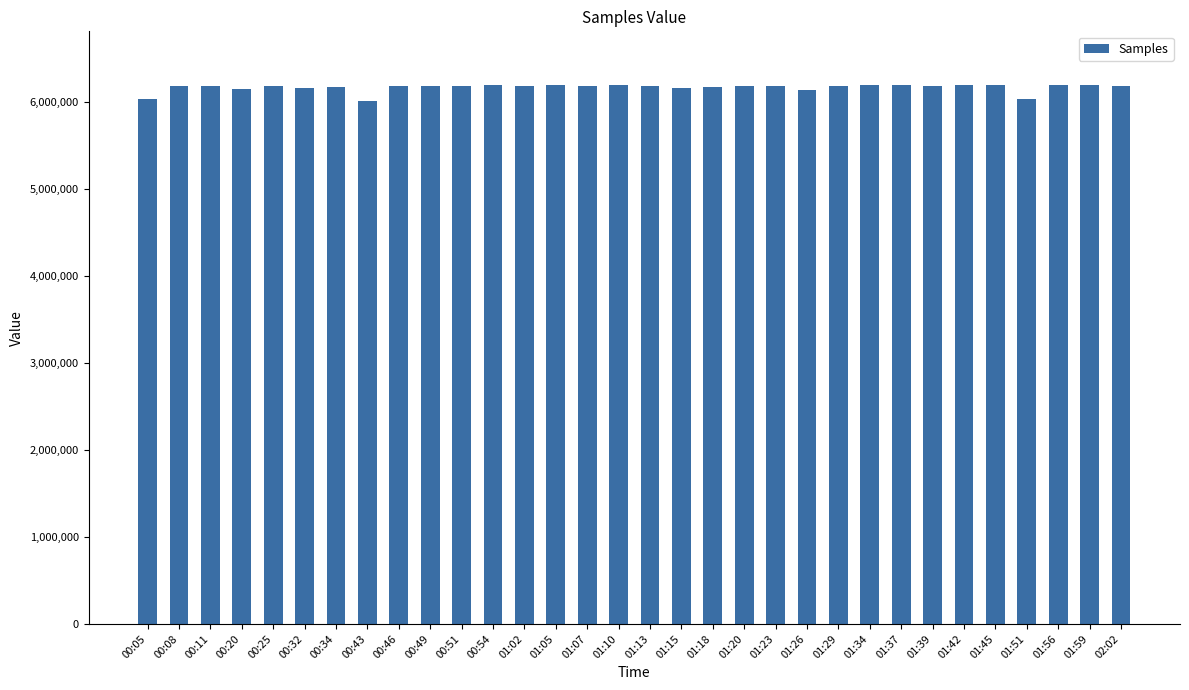

The value at 00:46 is 9361638. True or false?

False